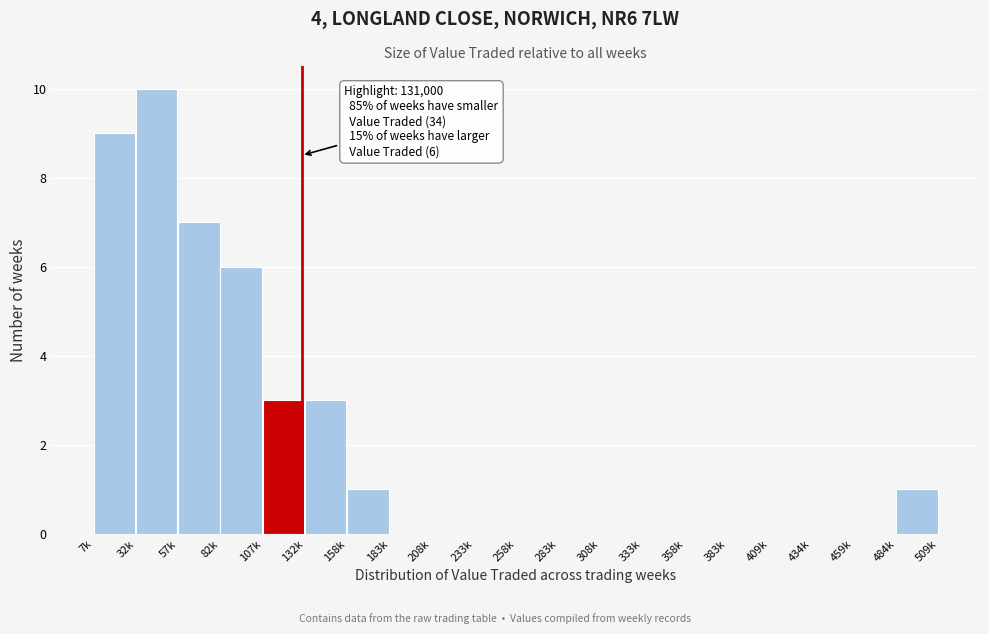

Reading right to left, transcribe all the data shown in this chart.

484k=1	459k=0	434k=0	409k=0	383k=0	358k=0	333k=0	308k=0	283k=0	258k=0	233k=0	208k=0	183k=0	158k=1	132k=3	107k=3	82k=6	57k=7	32k=10	7k=9